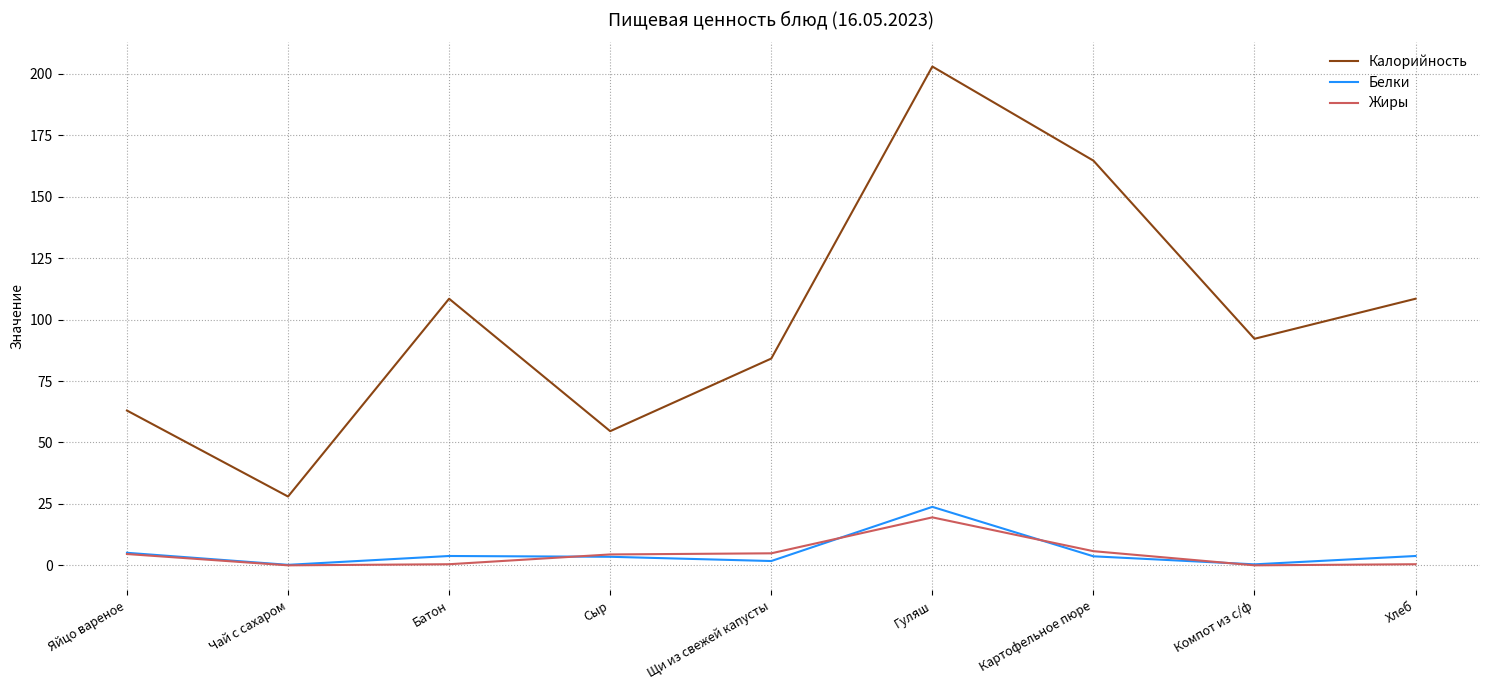

Rank the series by their maximum value, from lowest to highest.

Жиры, Белки, Калорийность